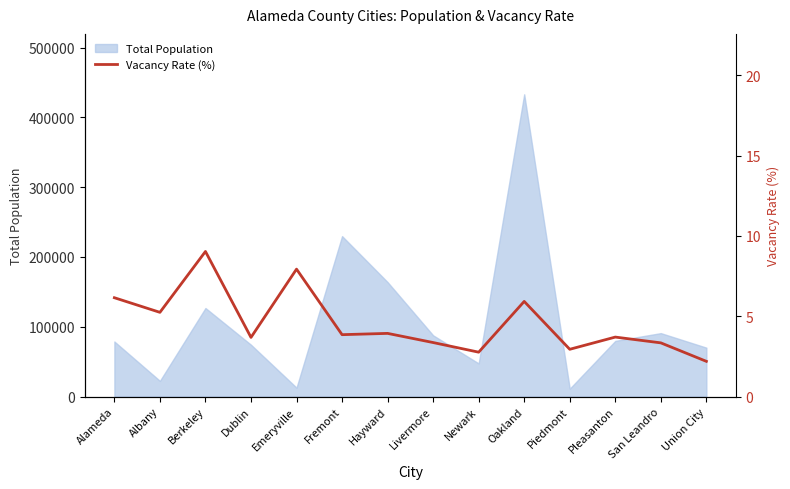

Approximately how many times larger is the value at Newark compared to Oakland?

0.5